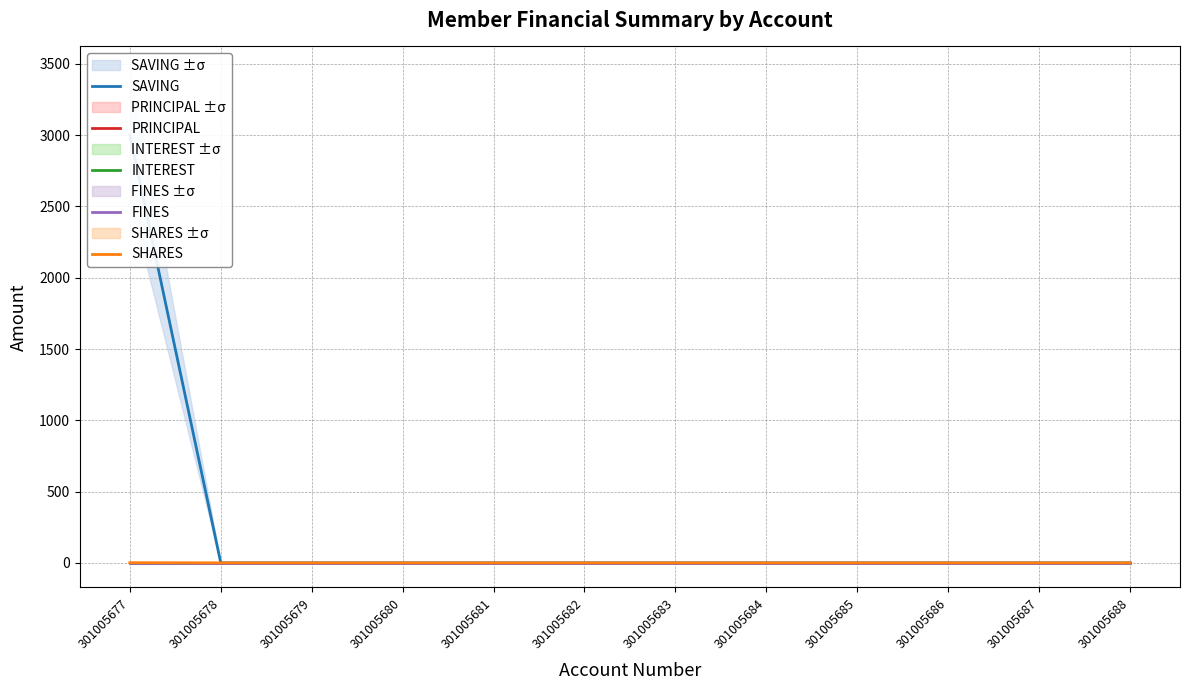

Which series has the largest total across all categories?

SAVING